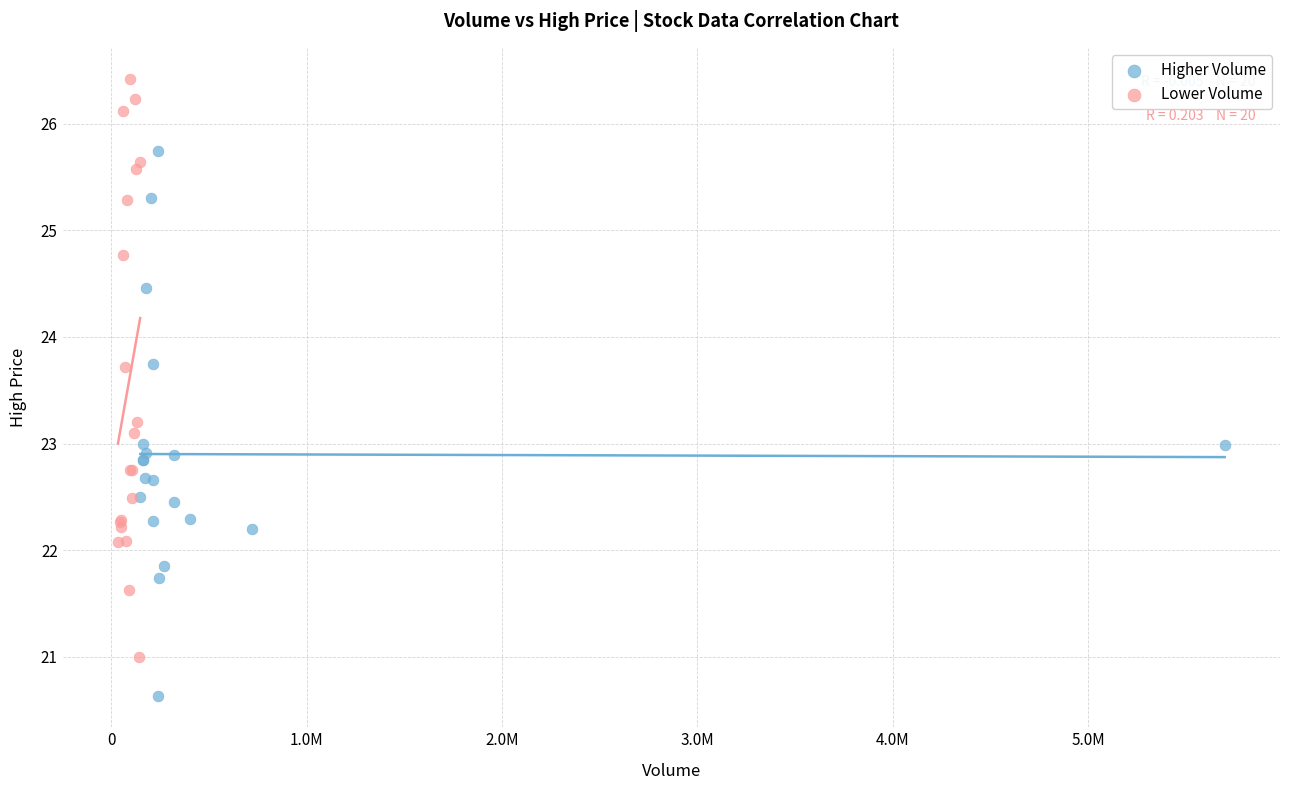

Which series has the widest spread of Y values?

Lower Volume